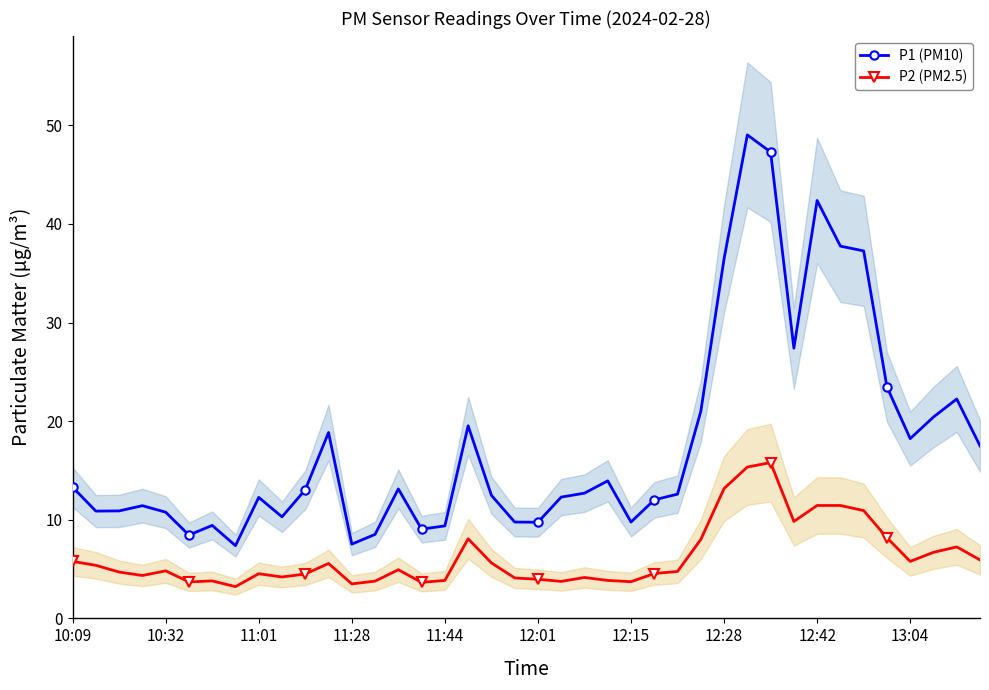

How many lines are shown in the chart?

2